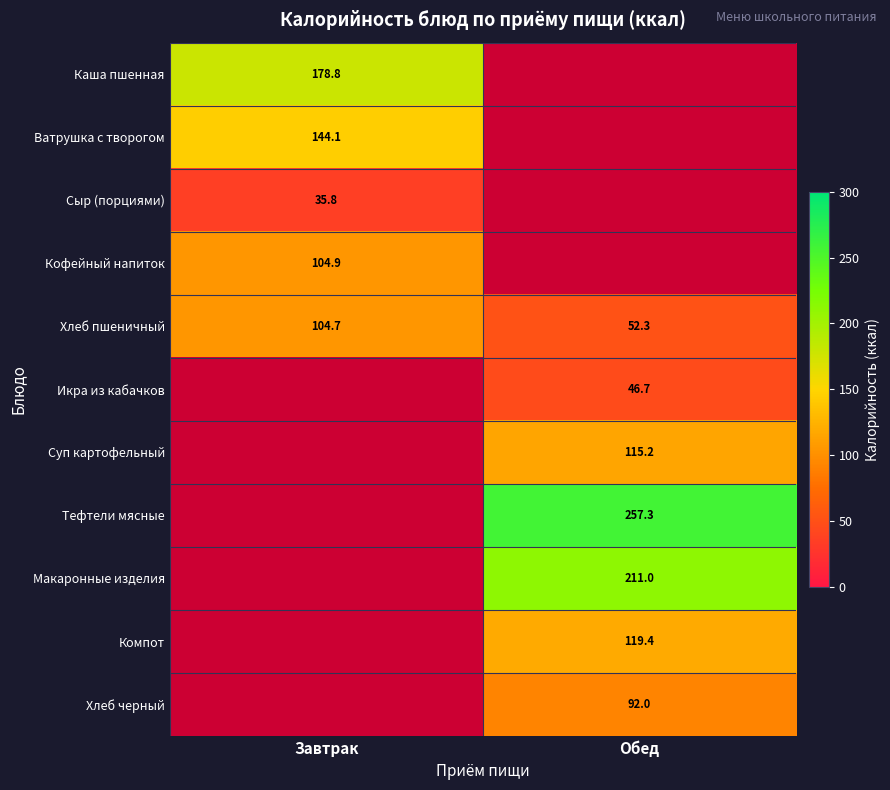

What is the total value across all series at Обед?

893.9